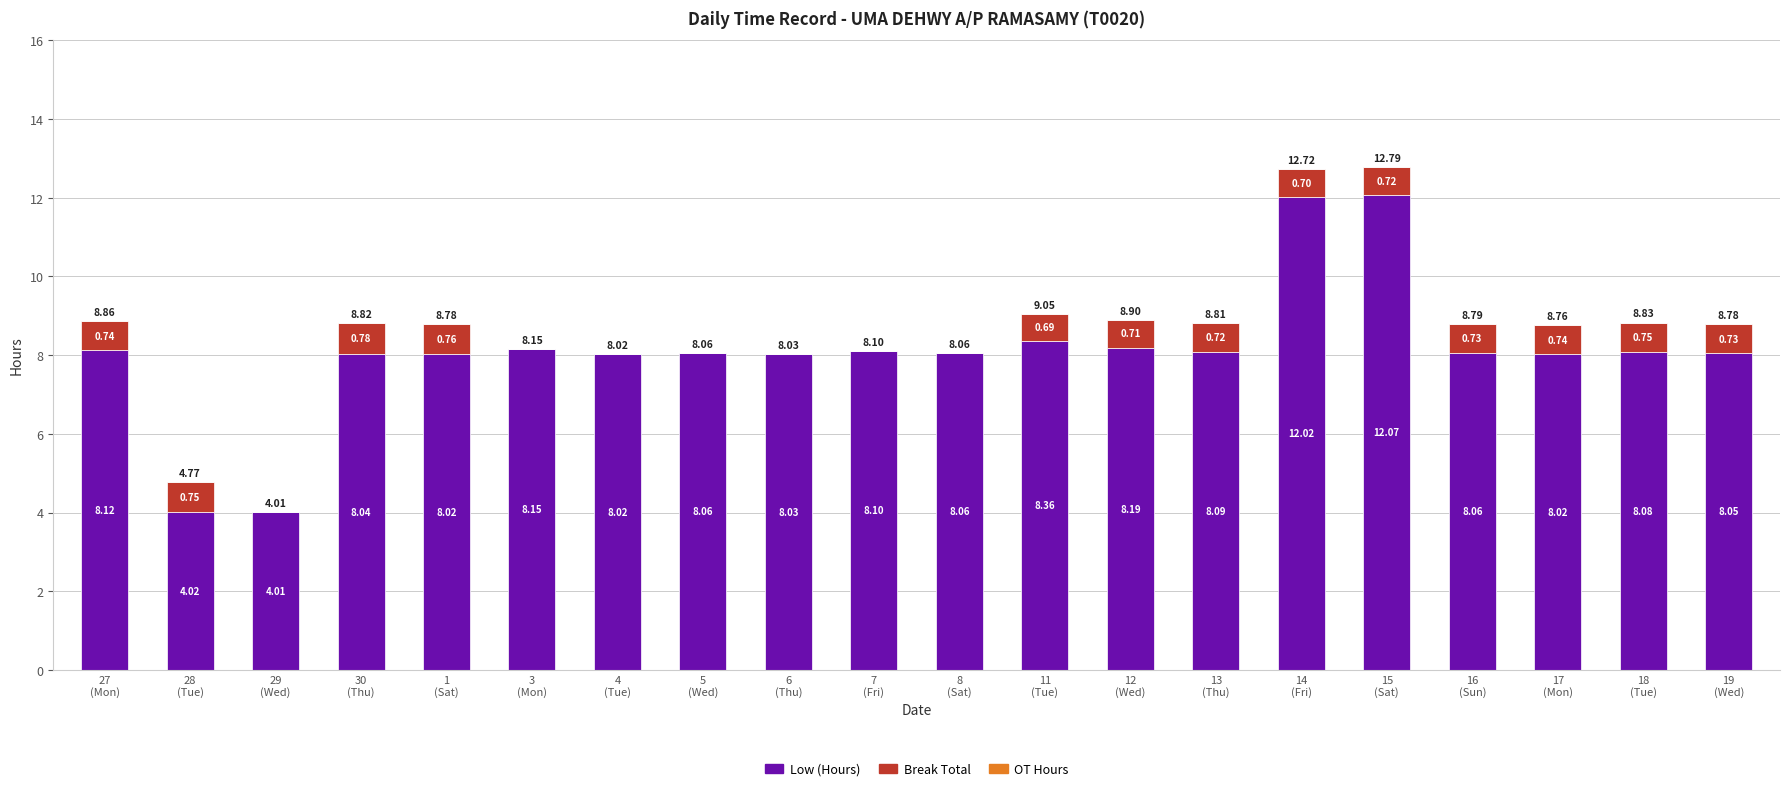

What is the sum of all Low (Hours) values?

161.6